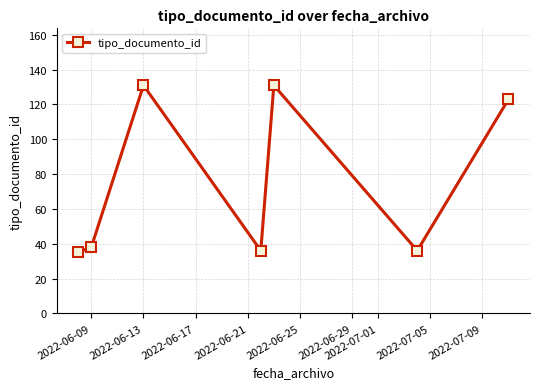

What is the difference between the maximum and minimum values?

96